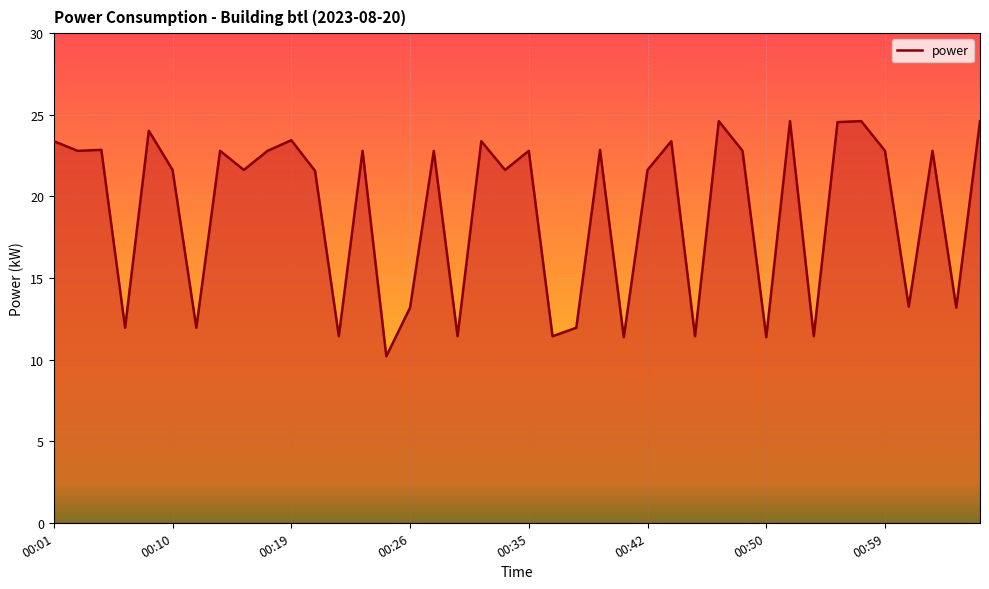

What is the smallest value displayed?

10.2